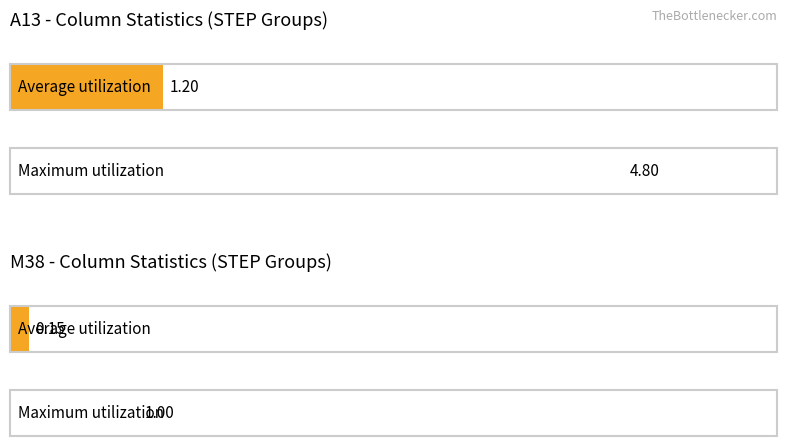

Which series has the largest total across all categories?

Maximum utilization